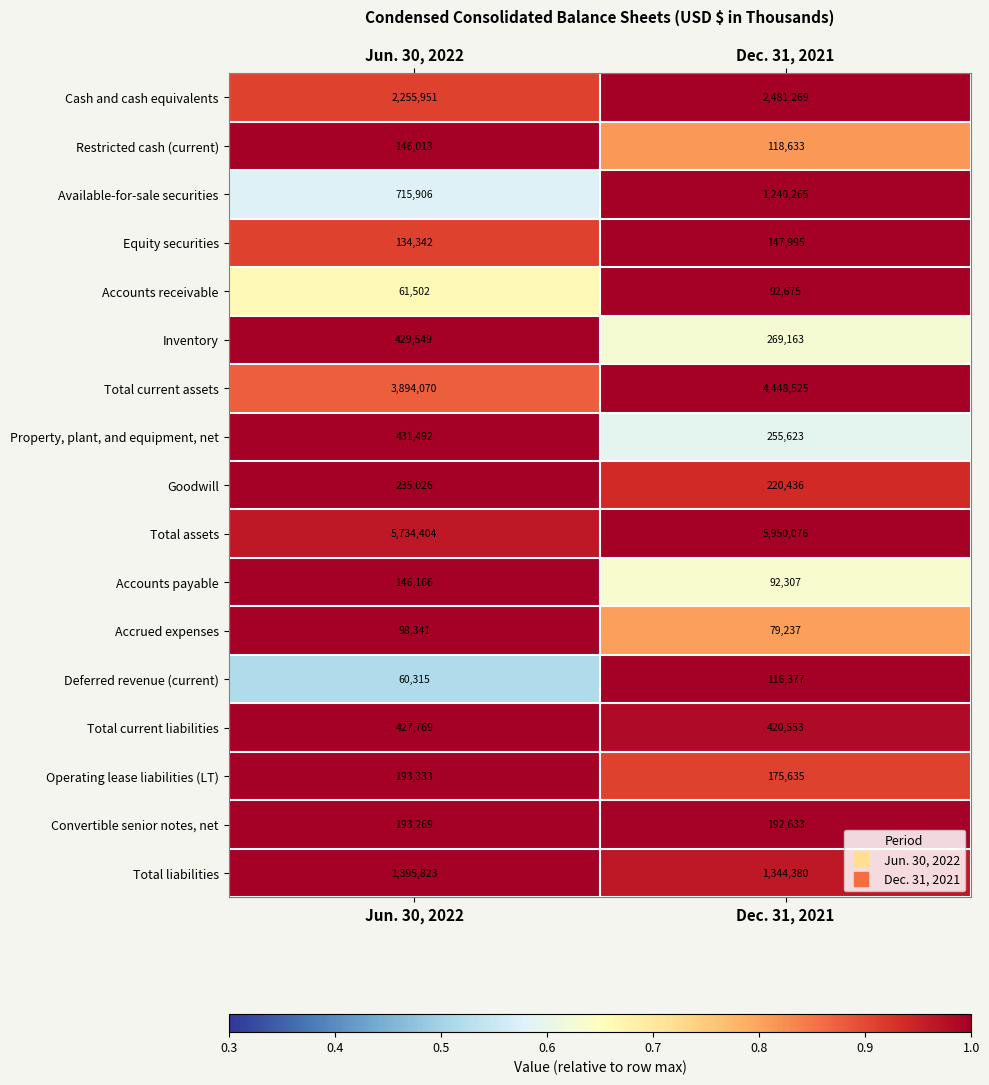

Which category has the highest value in the Operating lease liabilities (LT) series?

Jun. 30, 2022